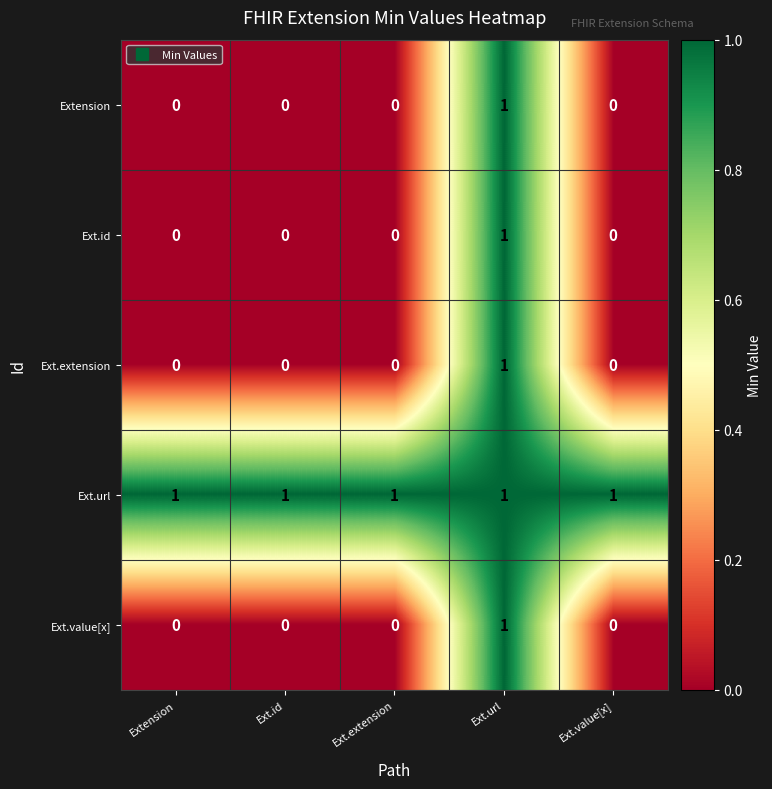

The Ext.extension series shows 0 at Ext.id. True or false?

True